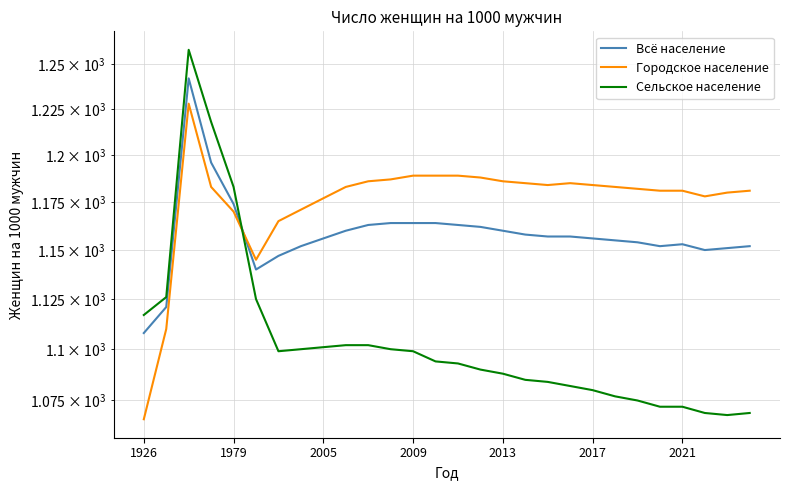

True or false: Городское население and Всё население intersect in this chart.

True